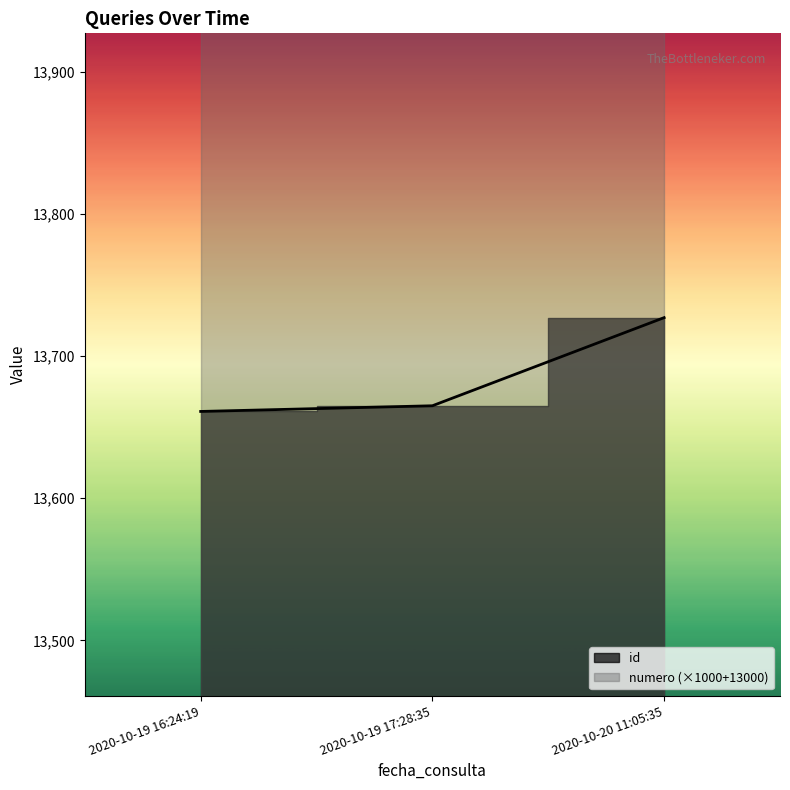

What is the minimum value shown in the chart?

13661